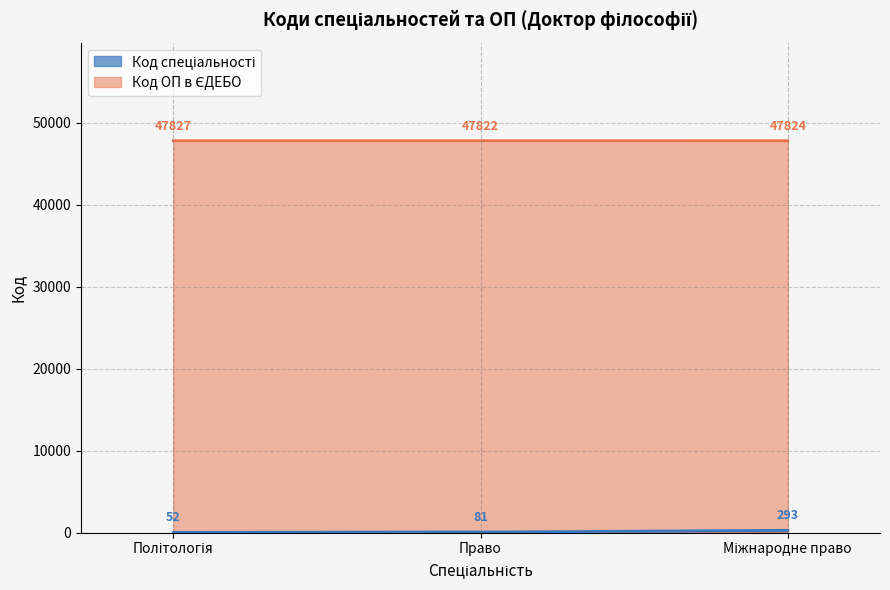

Between Міжнародне право and Політологія, which is larger?

Міжнародне право